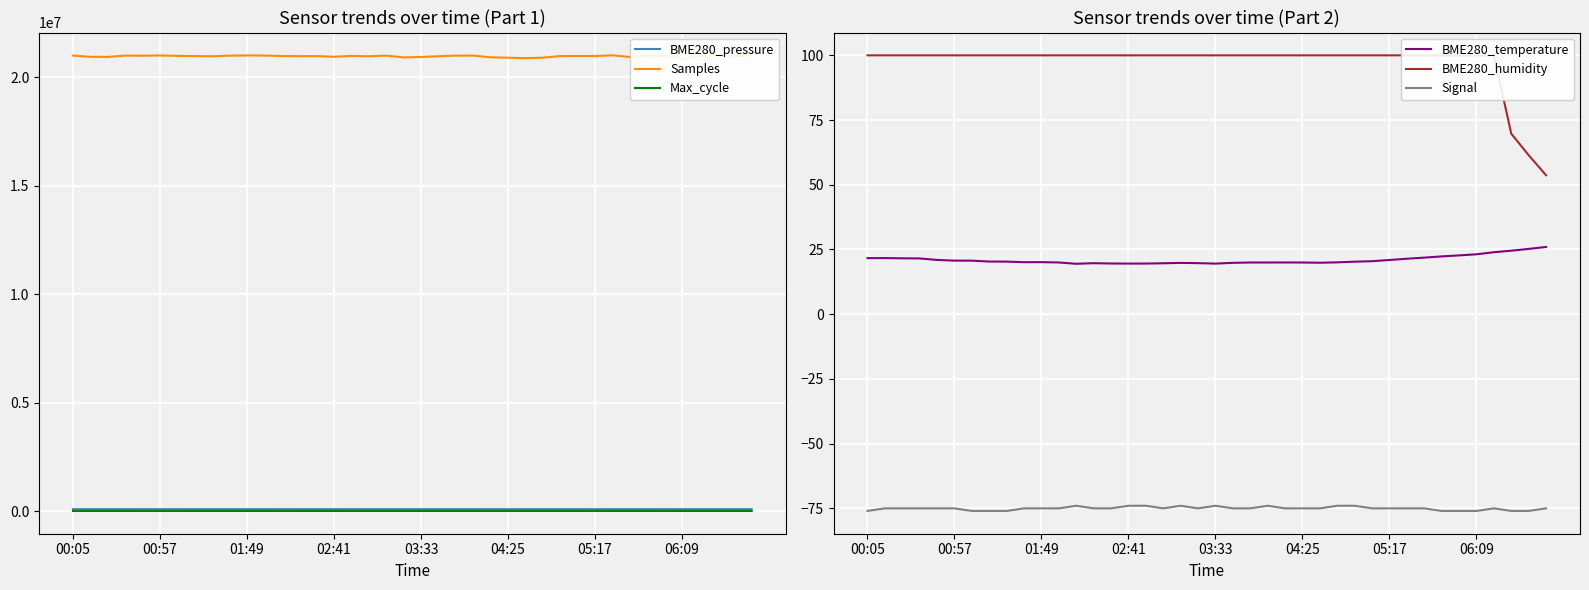

At 27, list the series in order from largest to smallest.

Samples, BME280_pressure, Max_cycle, BME280_humidity, BME280_temperature, Signal